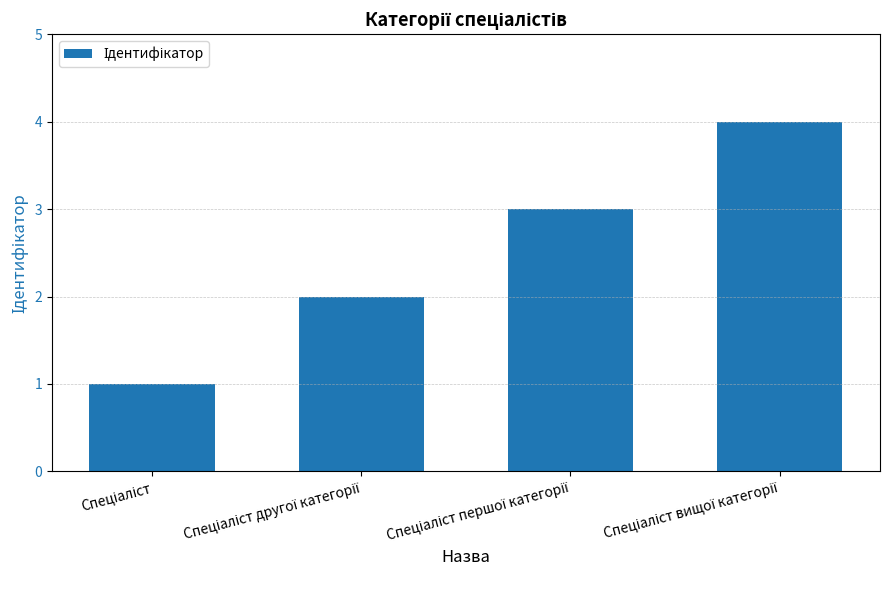

What is the sum of all values?

10